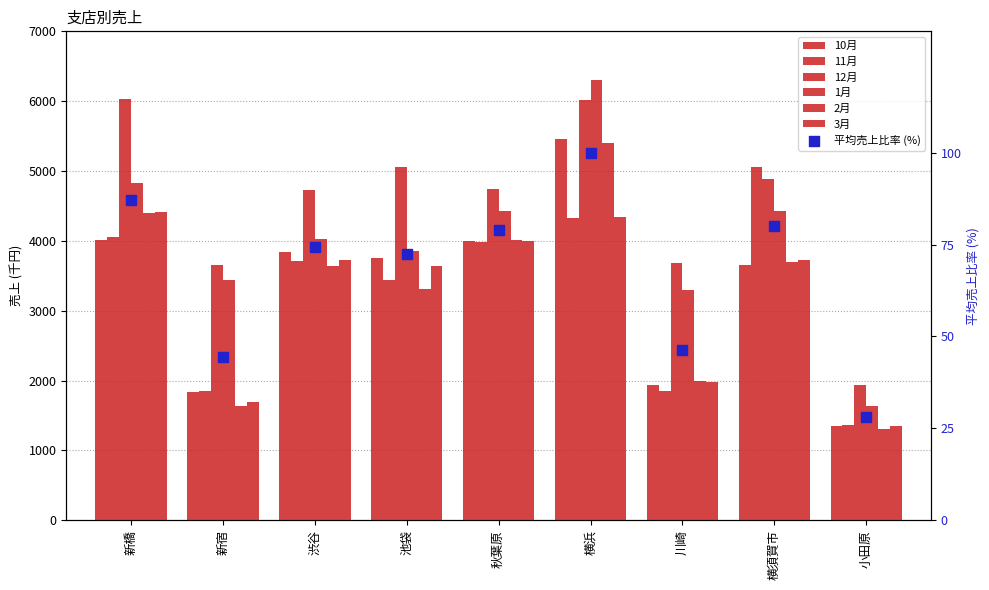

Which series has the widest spread of Y values?

1月